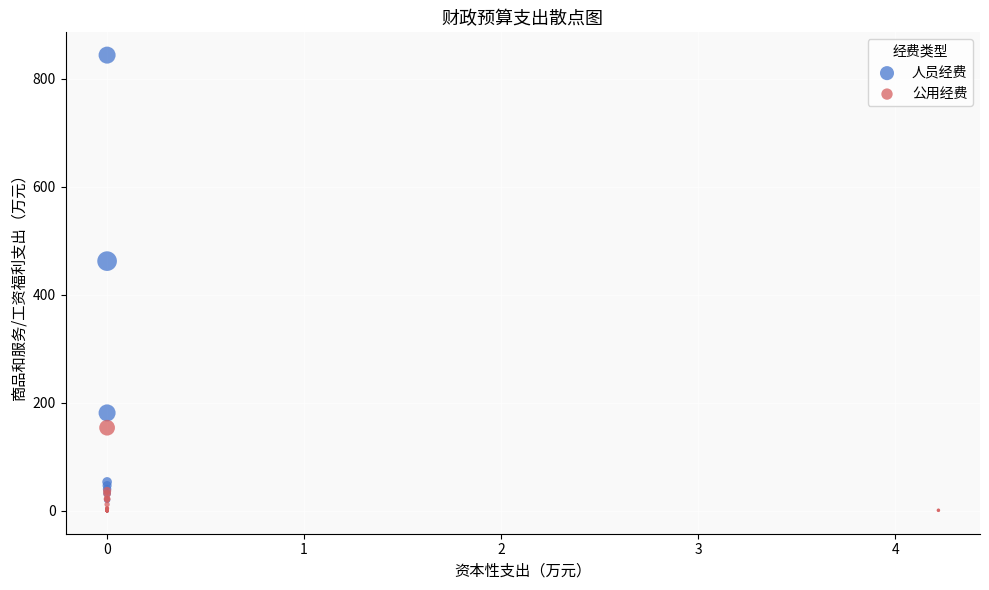

Which series contains the highest Y value?

人员经费